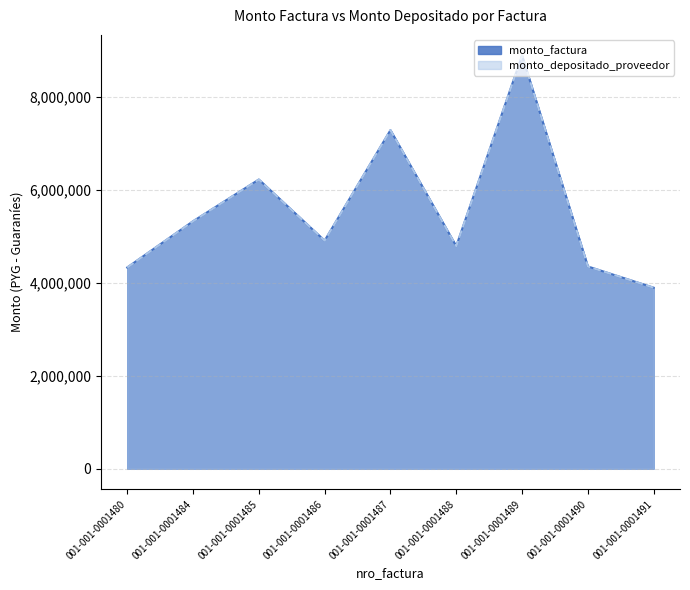

What is the total value across all series at 001-001-0001480?

8660000